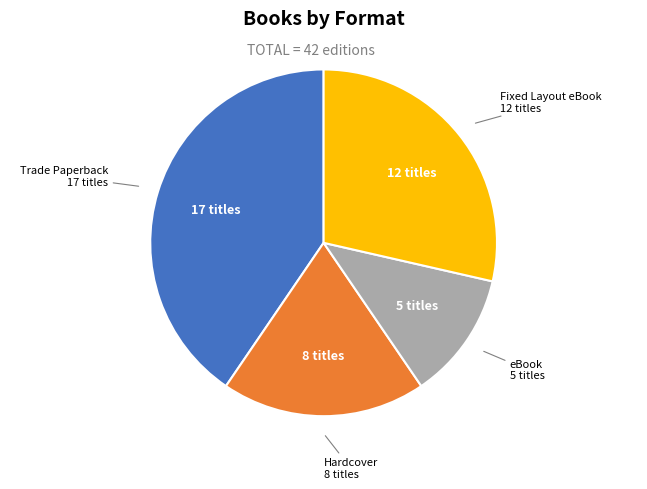

Is there any slice that represents more than half of the pie?

No